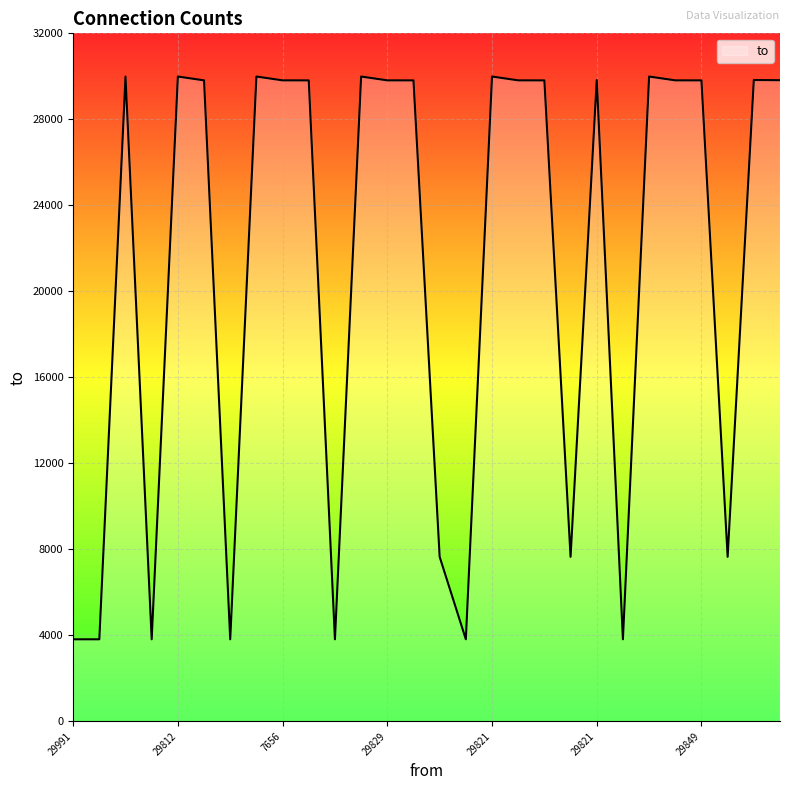

Does the chart have visible grid lines?

Yes